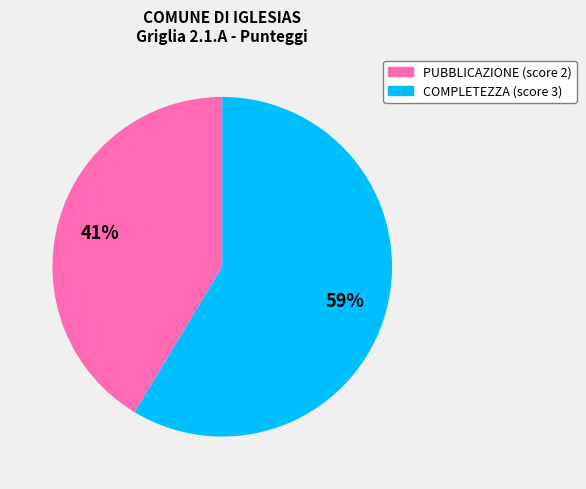

Is there a majority slice in this chart?

Yes